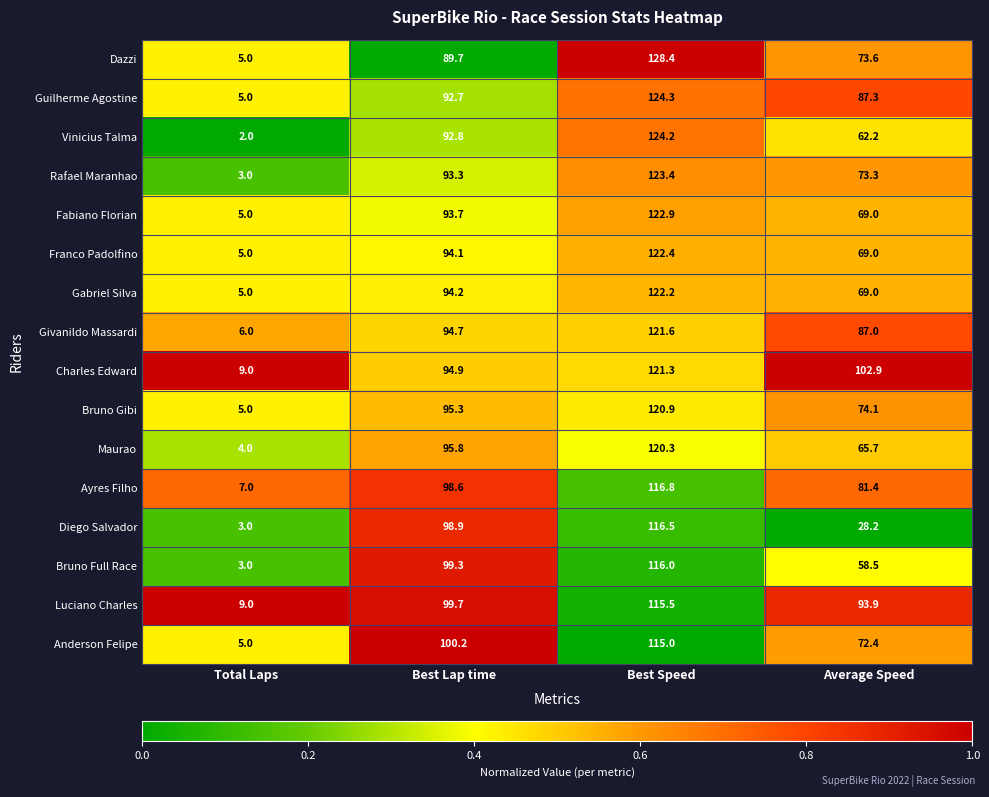

What is the difference between the Givanildo Massardi values at Best Speed and Average Speed?

34.6